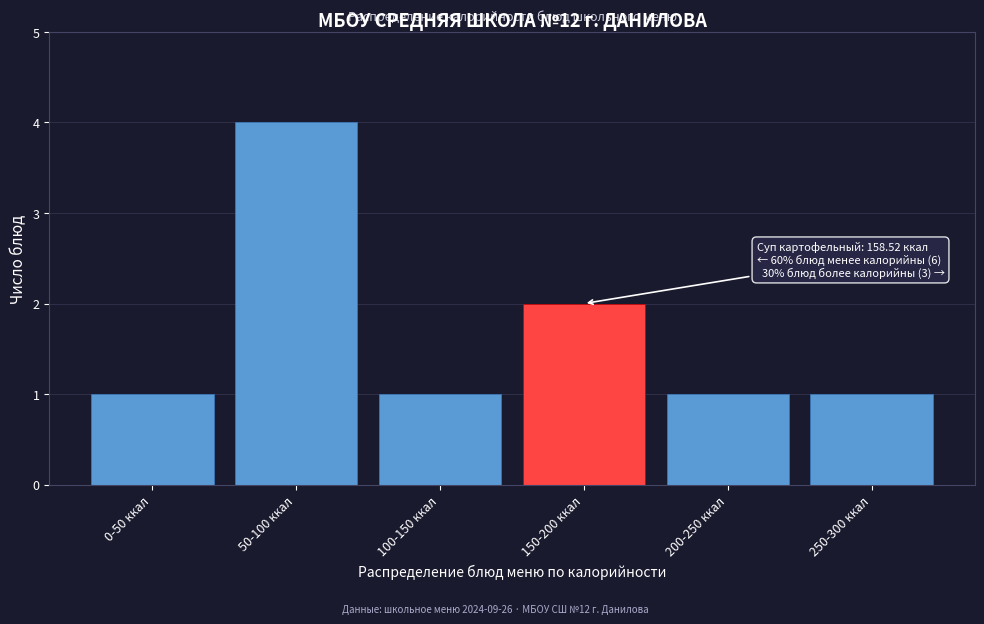

Reading left to right, extract all data points from this chart.

1	4	1	2	1	1